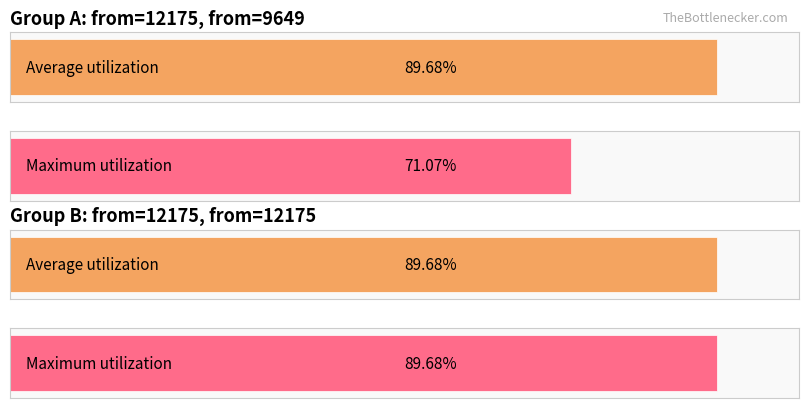

Are the bars horizontal?

Yes